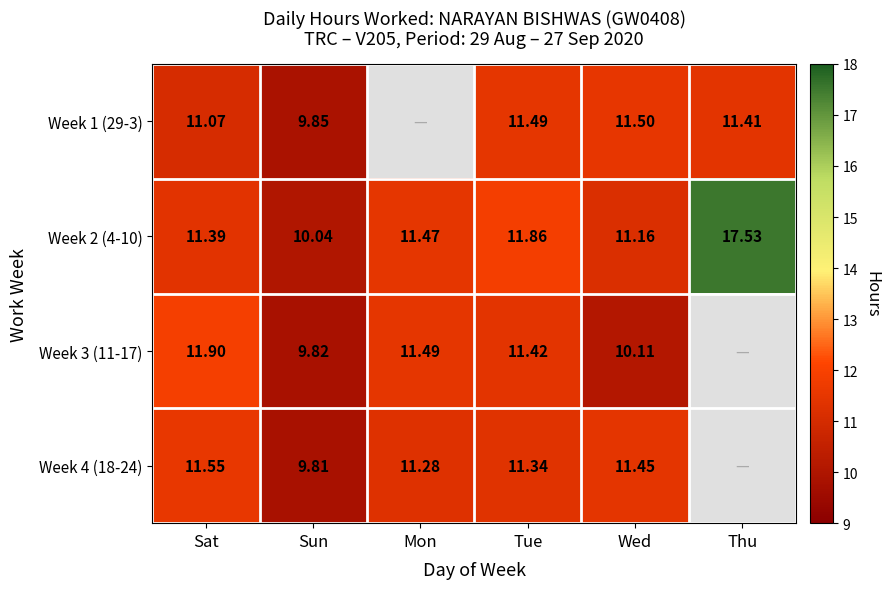

What is the total value across all series at Sat?

45.9